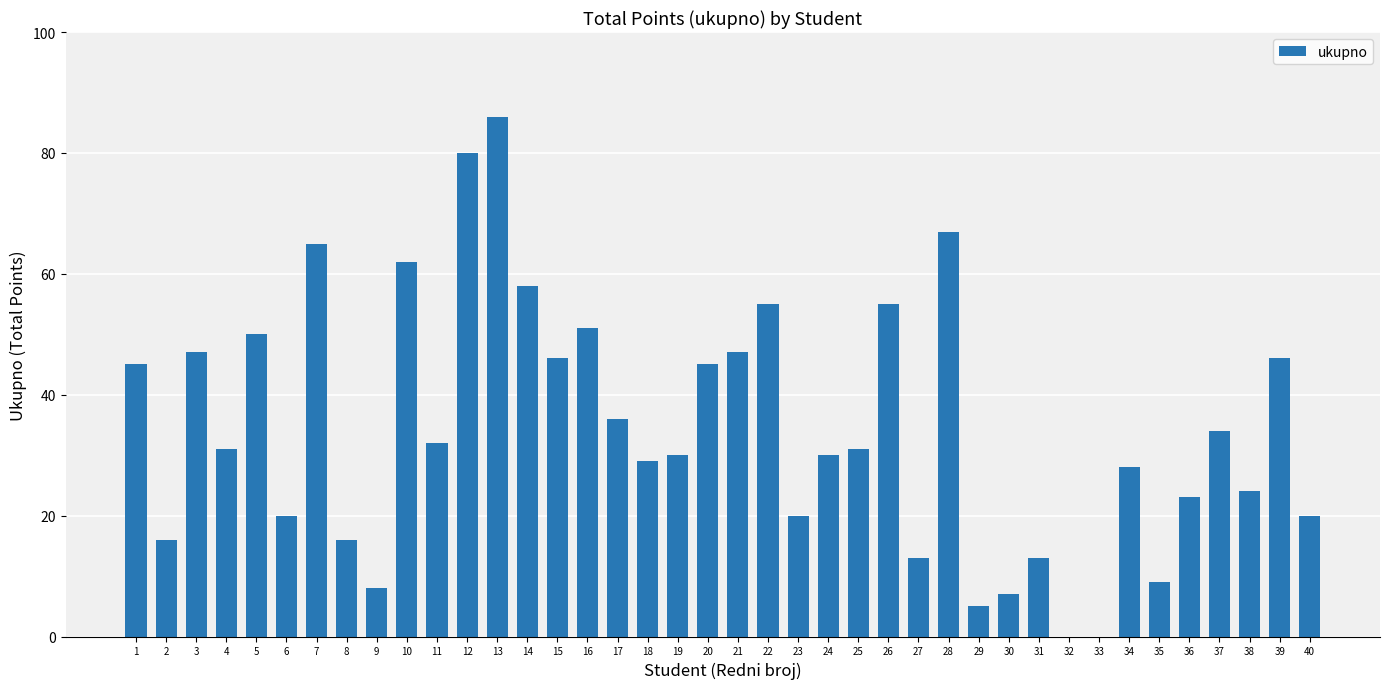

What is the sum of the values at 14 and 24?

88